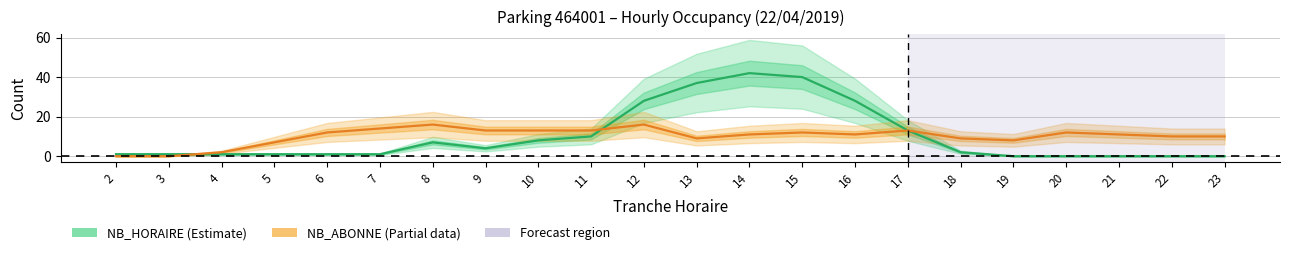

Which series changed the most between 2 and 11?

NB_ABONNE